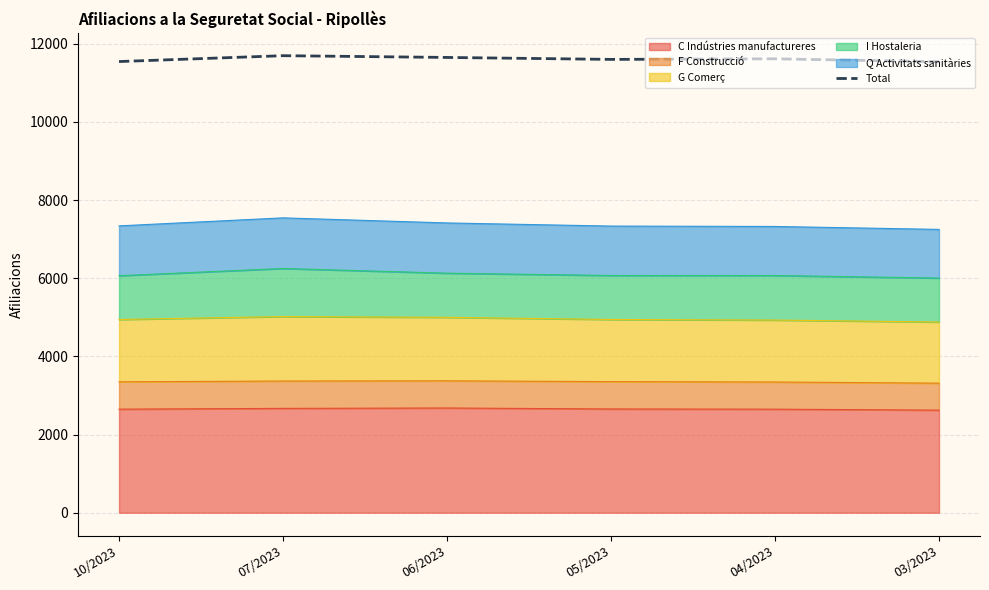

Which category has the lowest value across all series?

03/2023